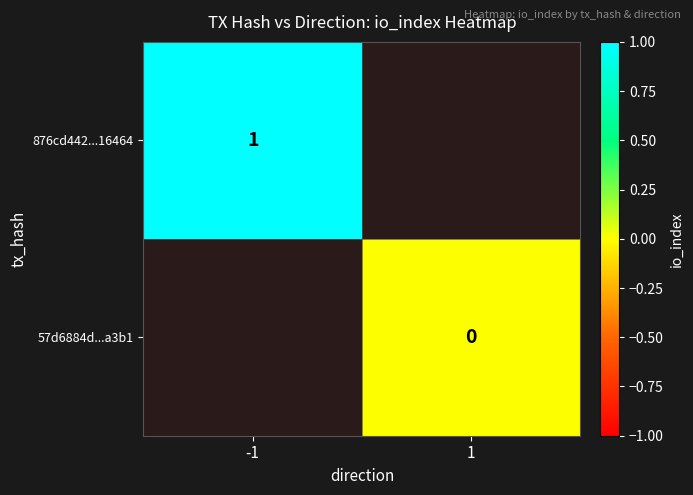

The value of 876cd442...16464 at -1 is 0. True or false?

False